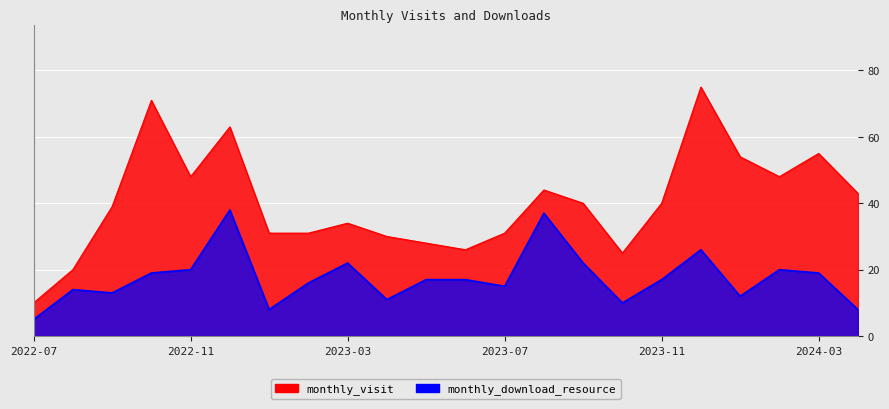

The monthly_visit series shows 40 at 2023-04. True or false?

False